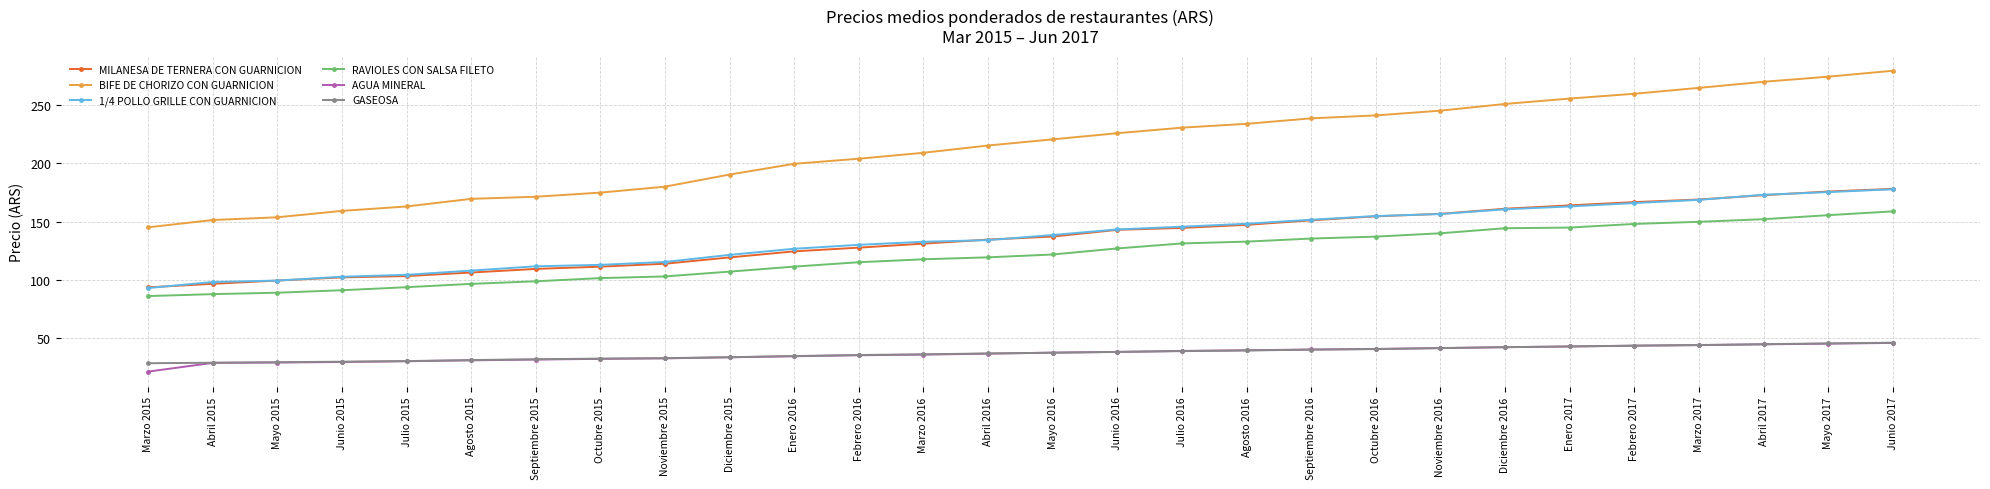

What is the difference between the maximum and minimum values in the MILANESA DE TERNERA CON GUARNICION series?

84.8